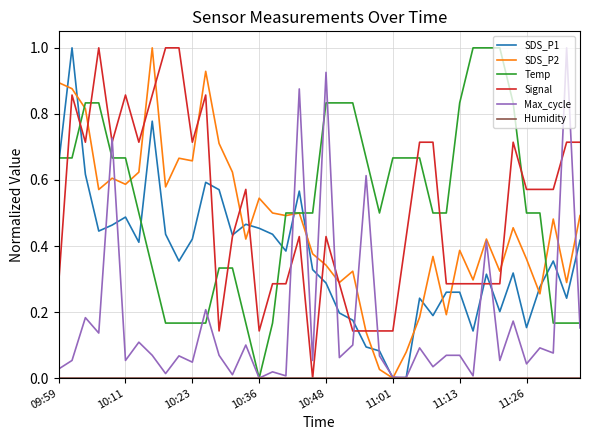

How many lines are shown in the chart?

6